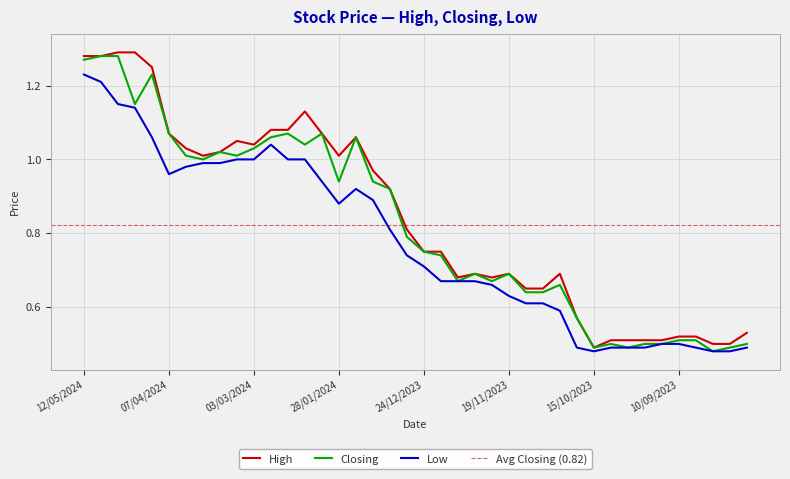

Which has a higher value, 29/10/2023 or 01/10/2023?

29/10/2023